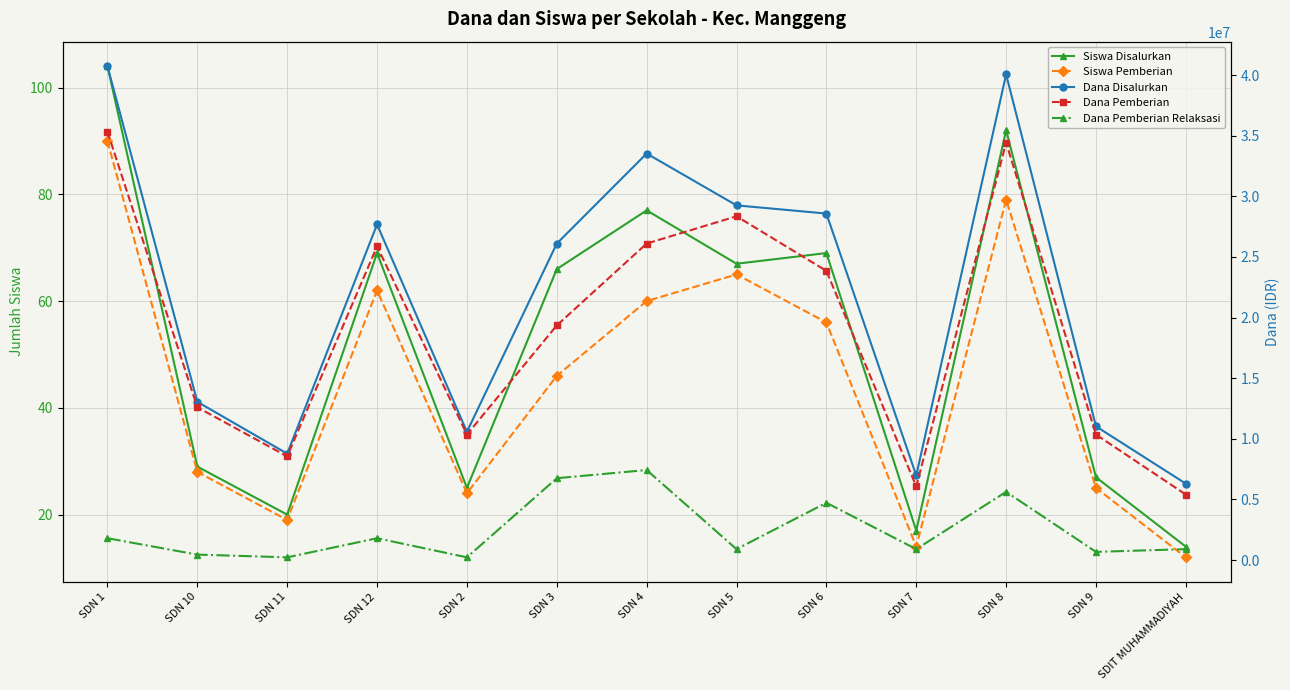

What is the label of the 9th point from the left?

SDN 6